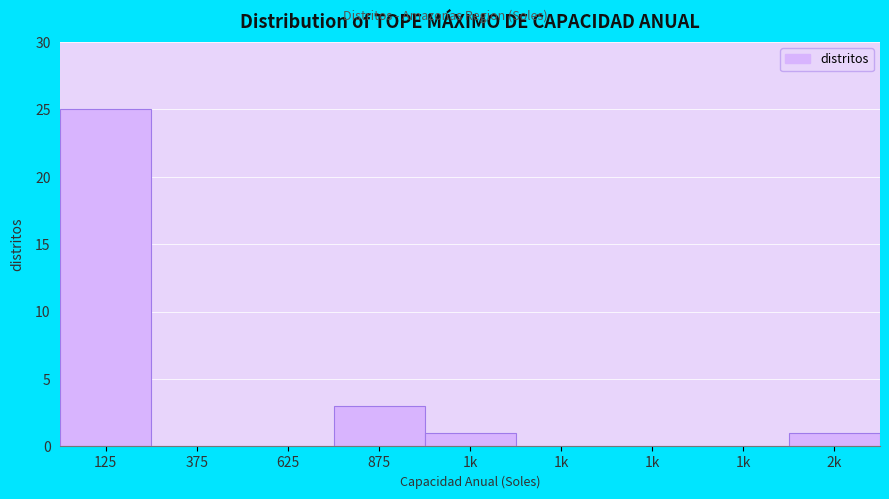

How many series are shown in this chart?

1